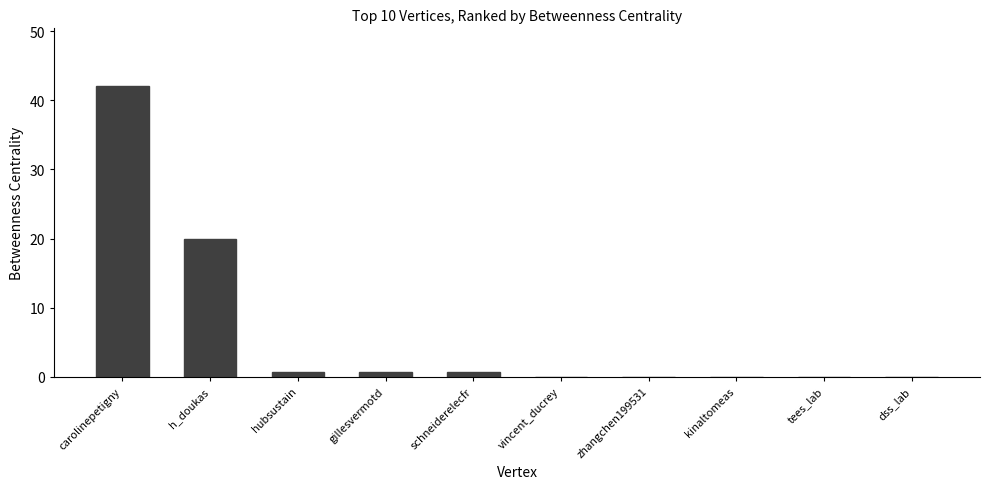

What is the sum of the values at carolinepetigny and dss_lab?

42.0